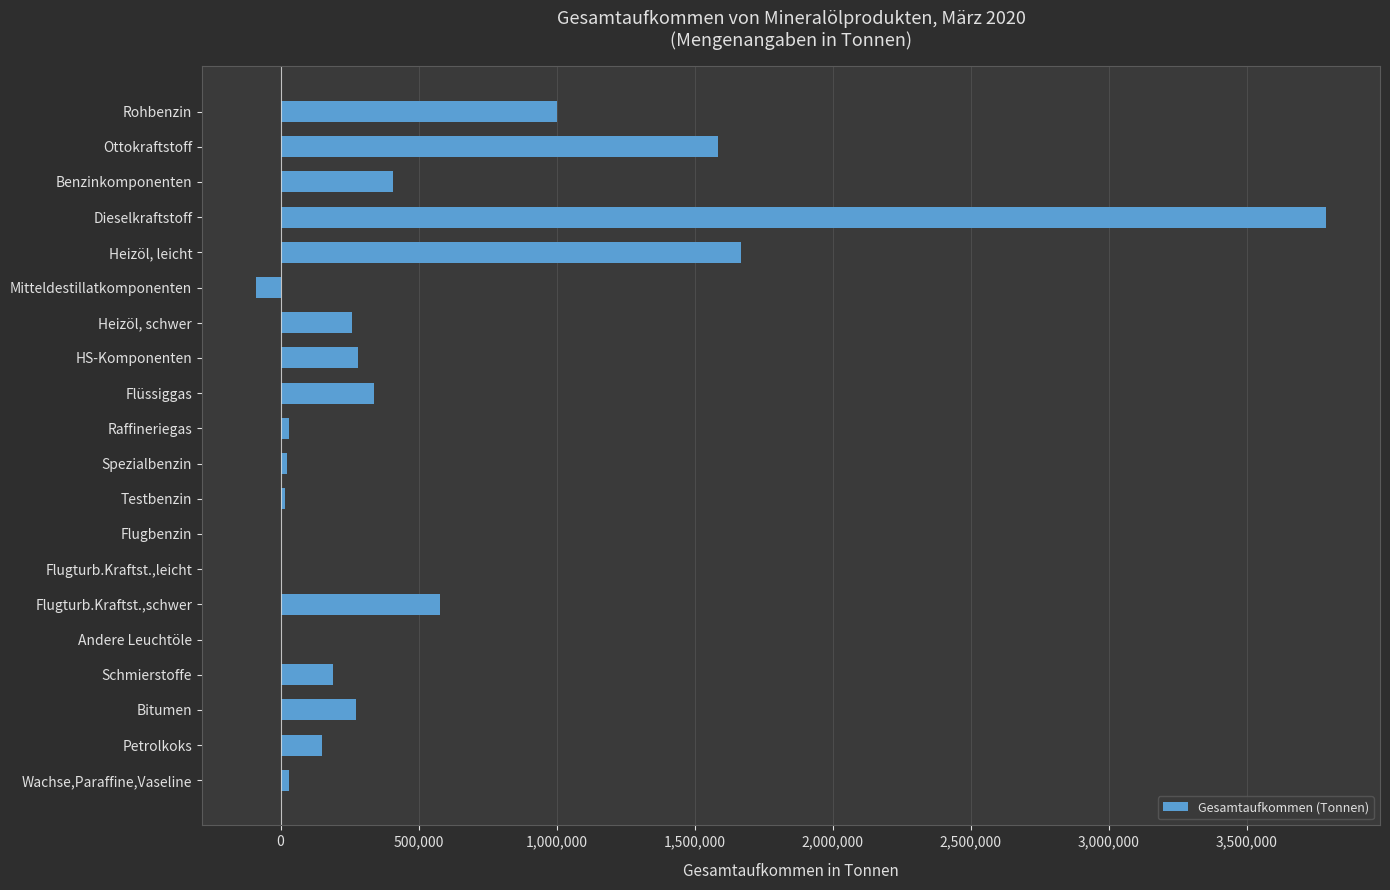

At which label is the value closest to 1848677?

Heizöl, leicht